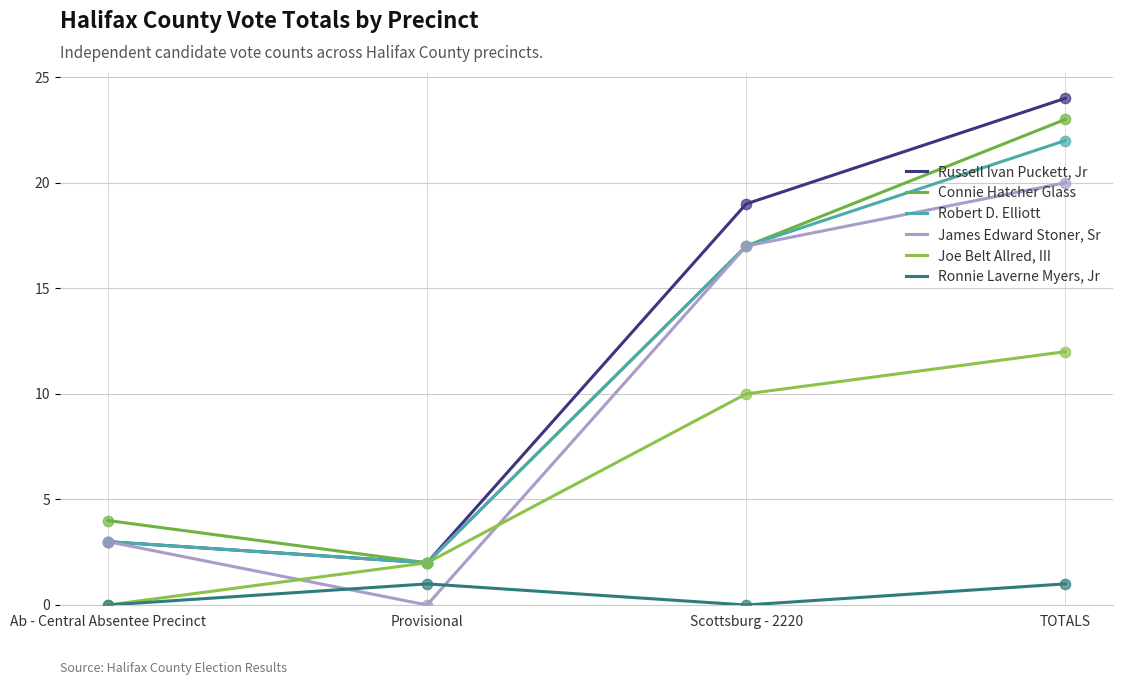

Is the value of Ronnie Laverne Myers, Jr at Ab - Central Absentee Precinct greater than the value of Russell Ivan Puckett, Jr at Scottsburg - 2220?

No